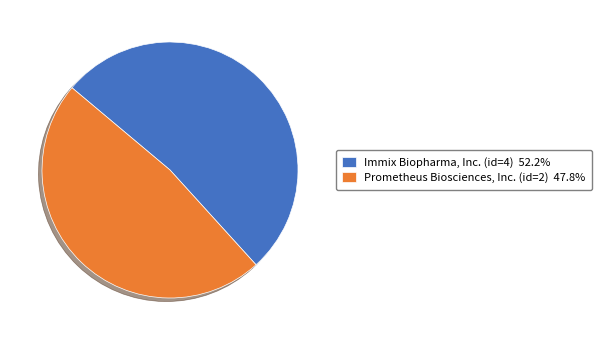

Is there a majority slice in this chart?

Yes